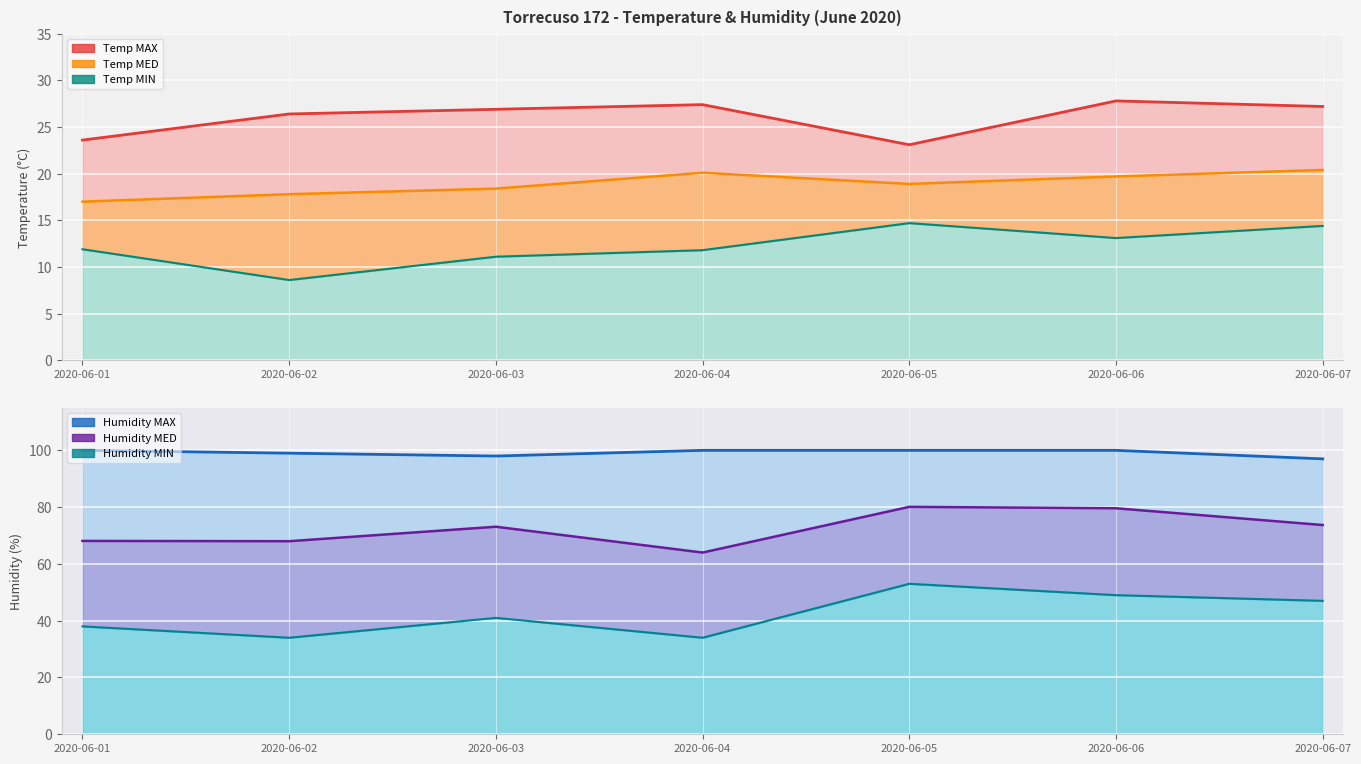

What is the lowest value of the Temp MED series?

17.0